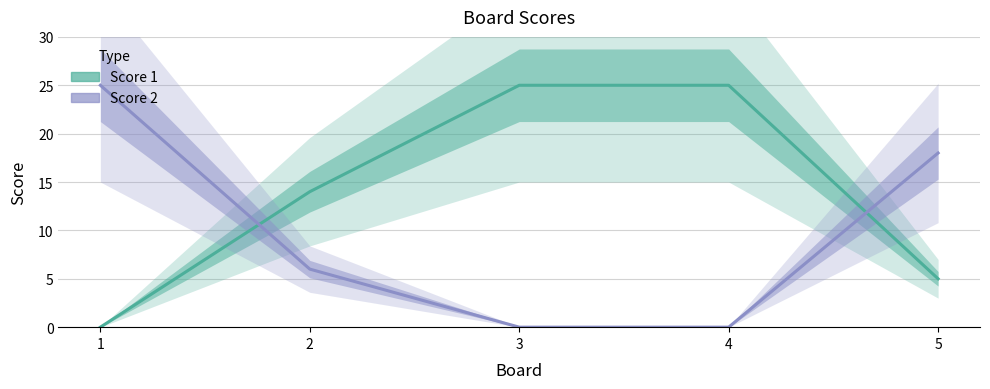

True or false: Score 2 has more than 1 points higher than both neighbors.

False